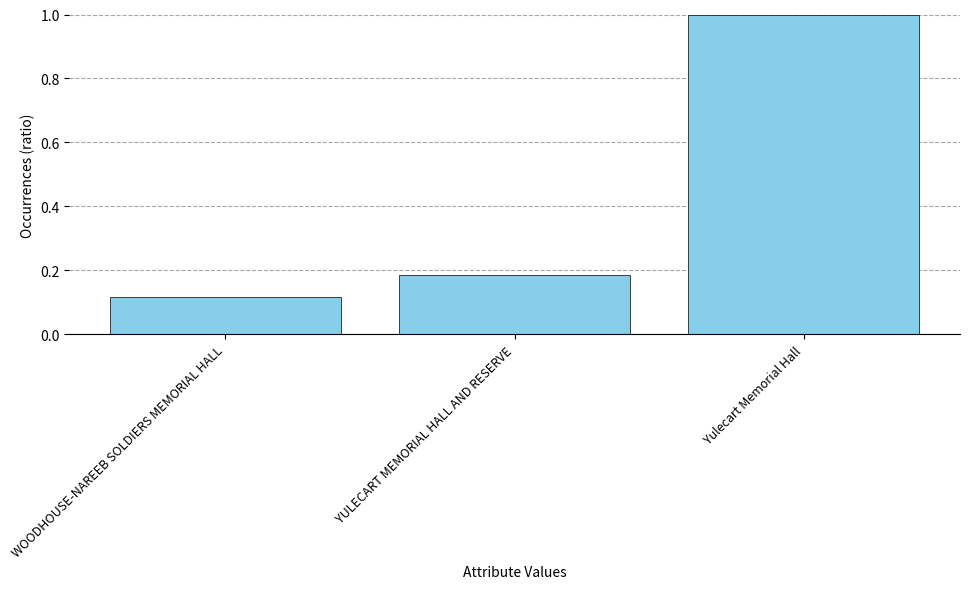

What is the sum of the values at WOODHOUSE-NAREEB SOLDIERS MEMORIAL HALL and YULECART MEMORIAL HALL AND RESERVE?

0.3